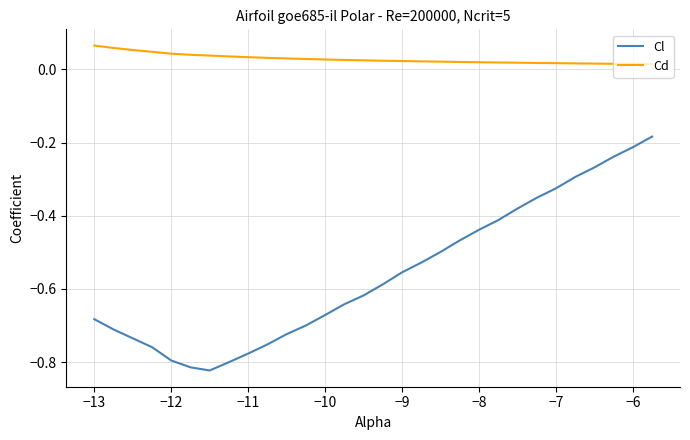

Which series has the largest total across all categories?

Cd